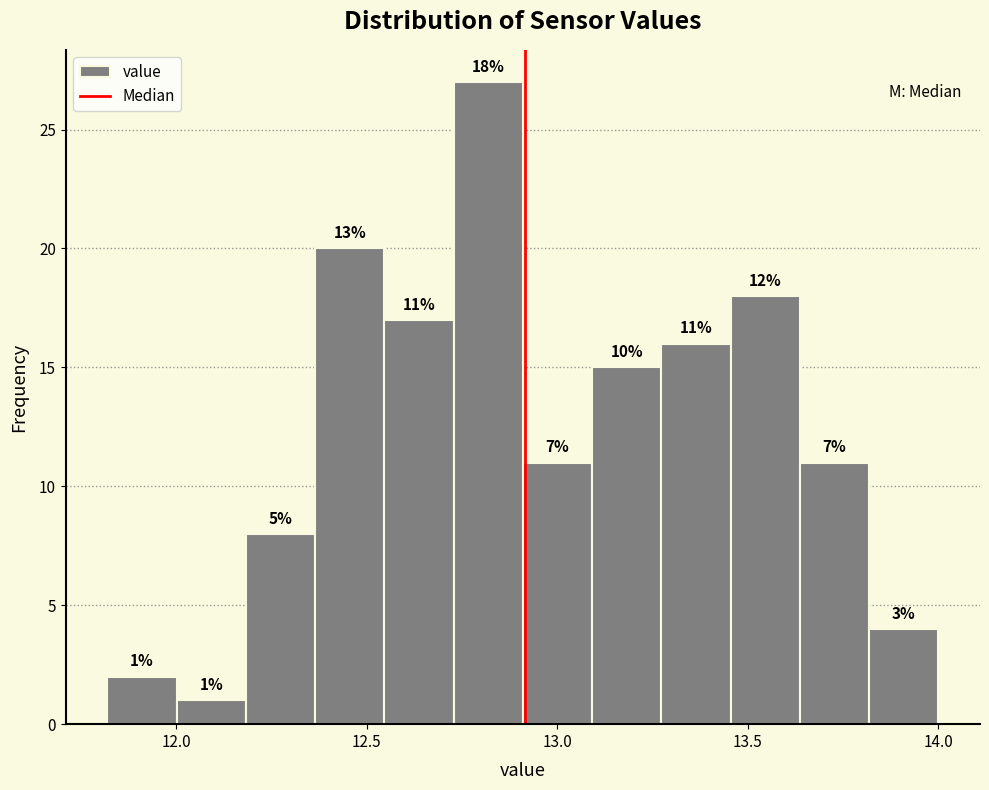

Read against the x-axis, roughly where is the centre of the tallest bar?

12.80